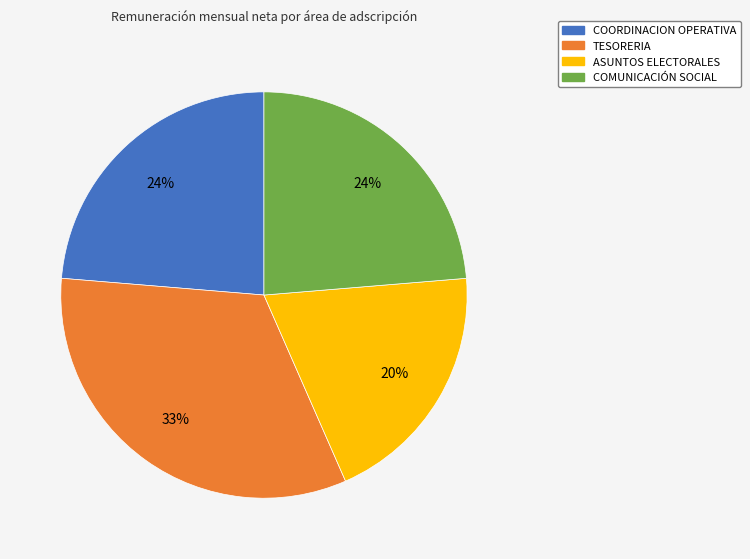

Is it true that TESORERIA is 33% of the pie?

True